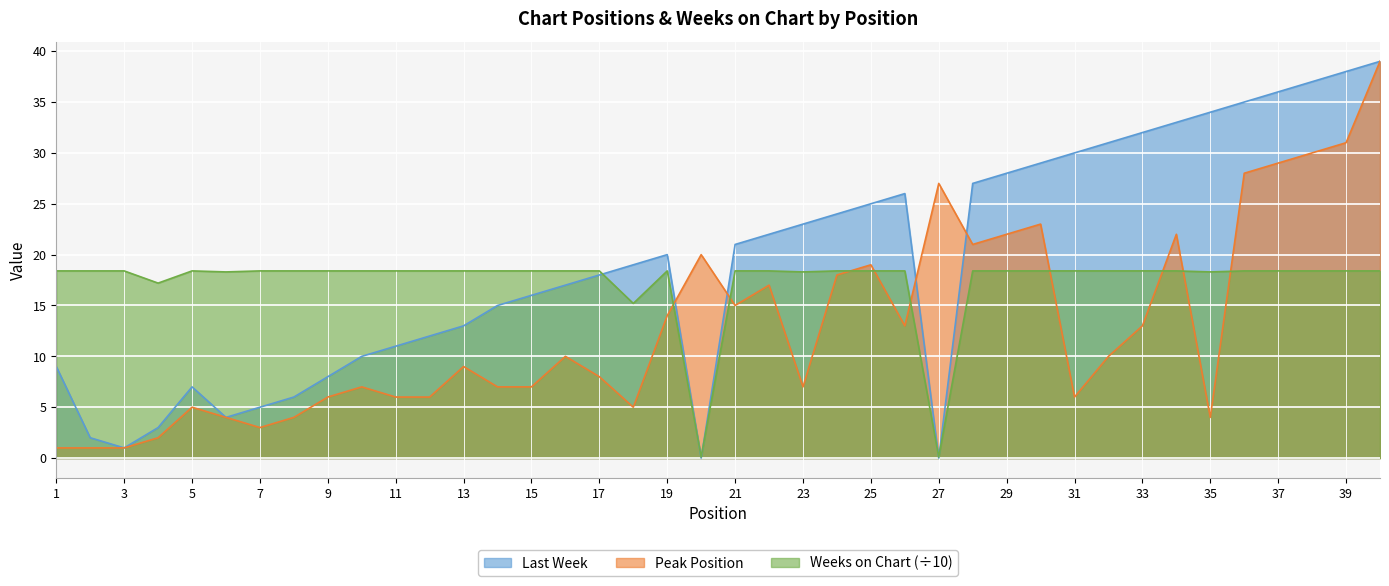

What is the highest value of the Peak Position series?

39.0